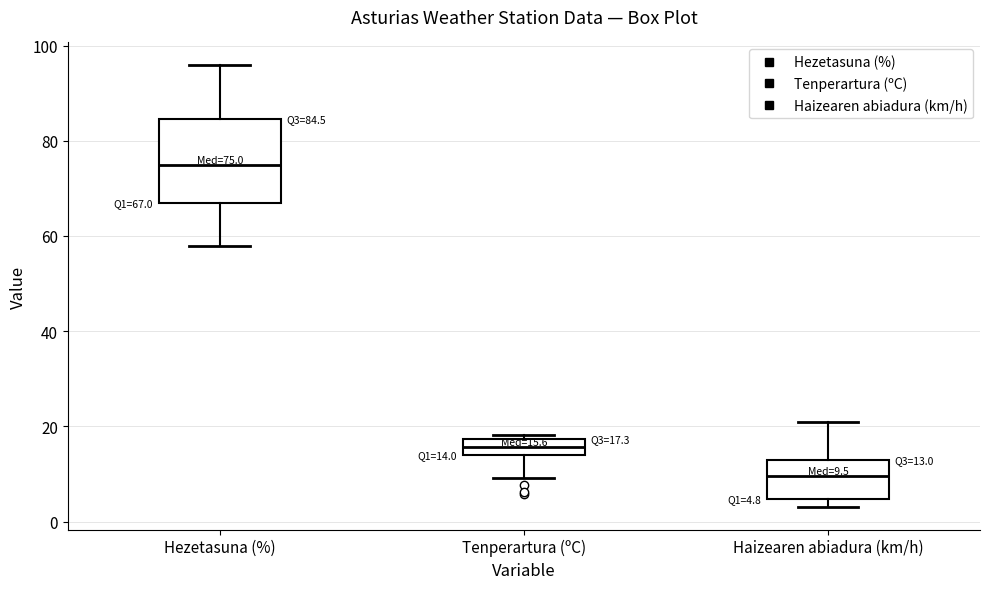

Which box's median line is the lowest?

Haizearen abiadura (km/h)